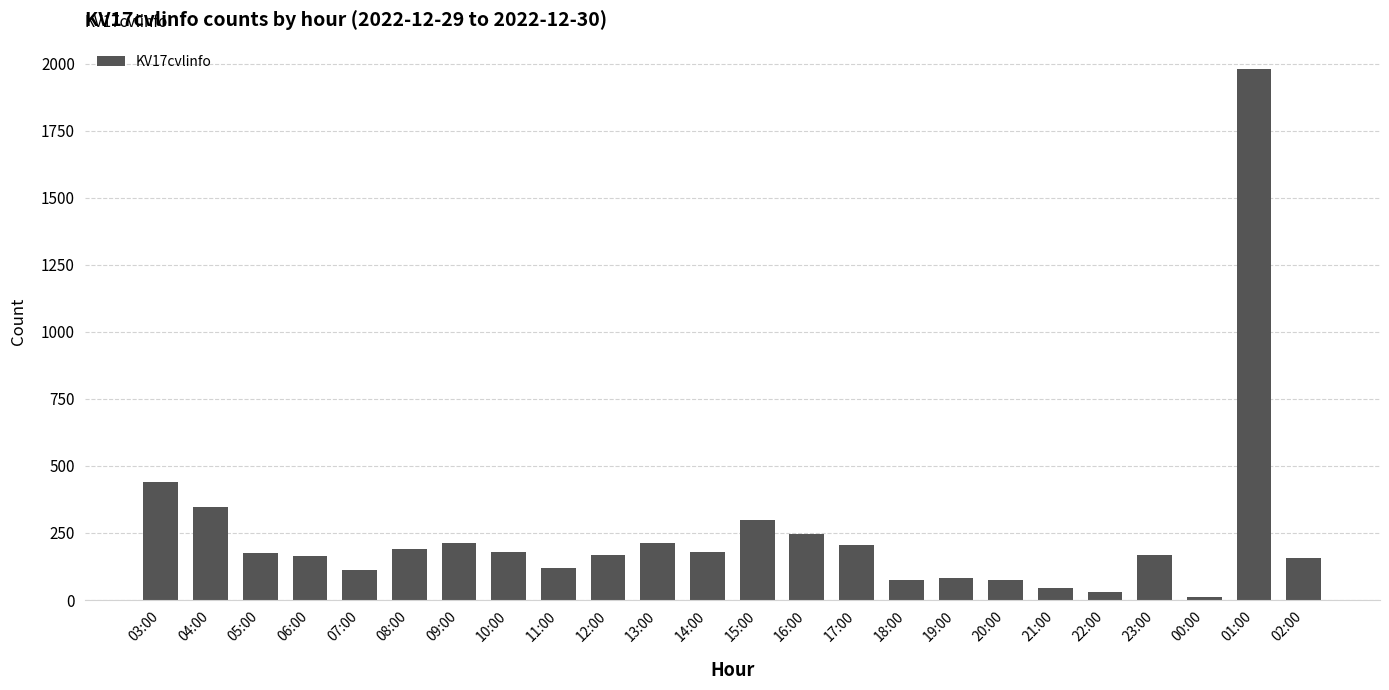

The chart shows a value of 166 at 03:00. True or false?

False